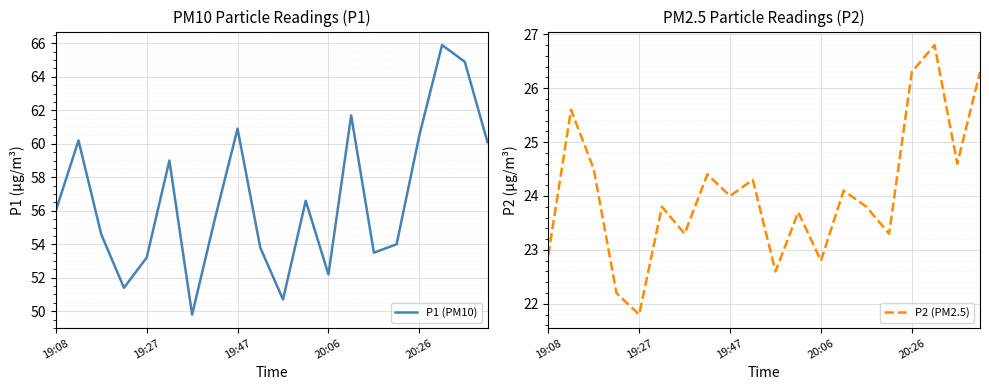

Which series has the largest total across all categories?

P1 (PM10)